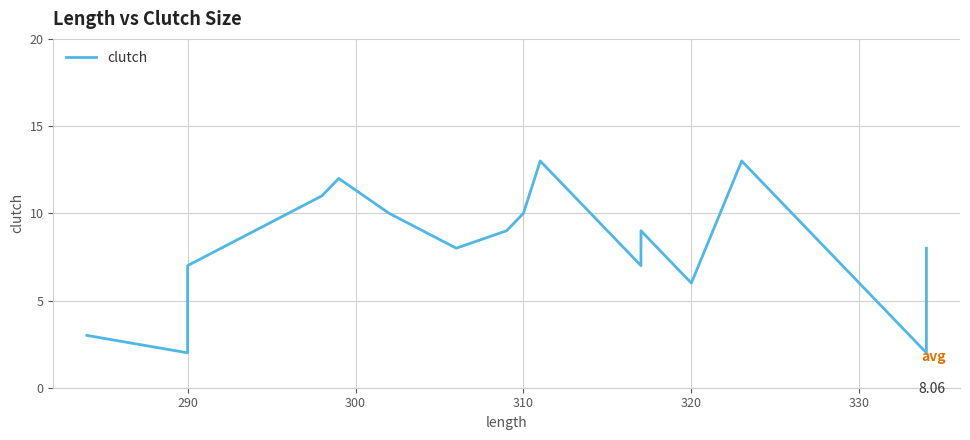

Reading left to right, what are all the values shown in this chart?

3	2	7	7	11	12	10	8	8	9	10	13	7	9	6	13	2	8